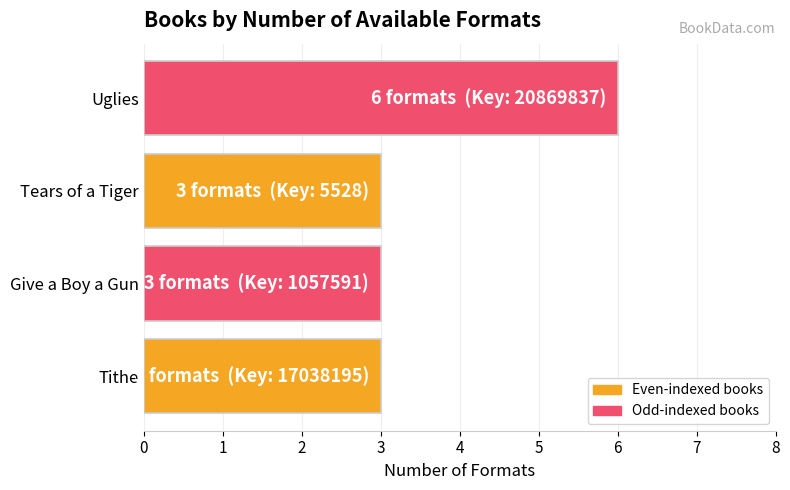

What is the change in value from Give a Boy a Gun to Uglies?

+3